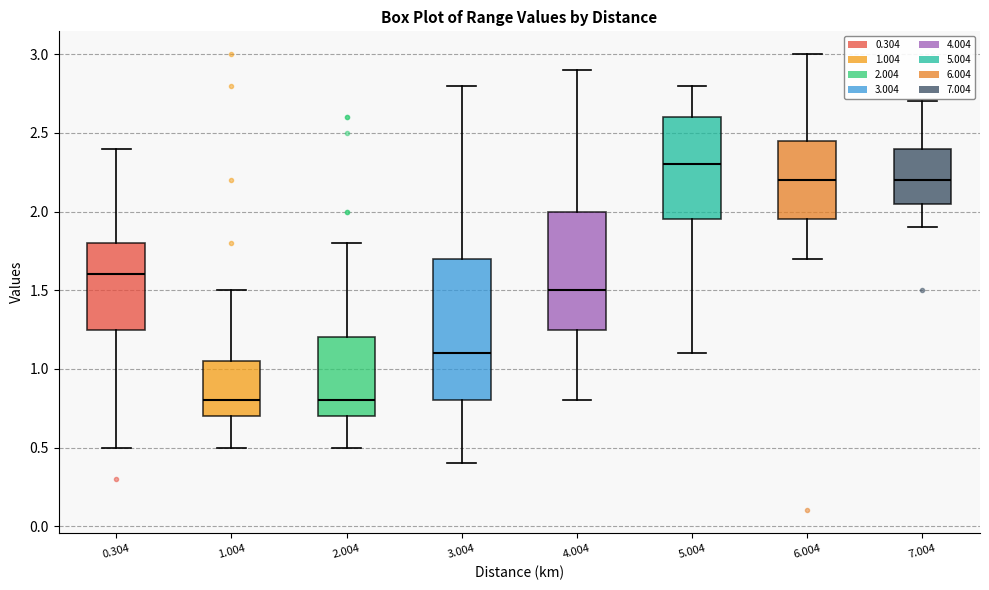

Comparing the boxes themselves (not the whiskers), which one is the tallest?

3.004